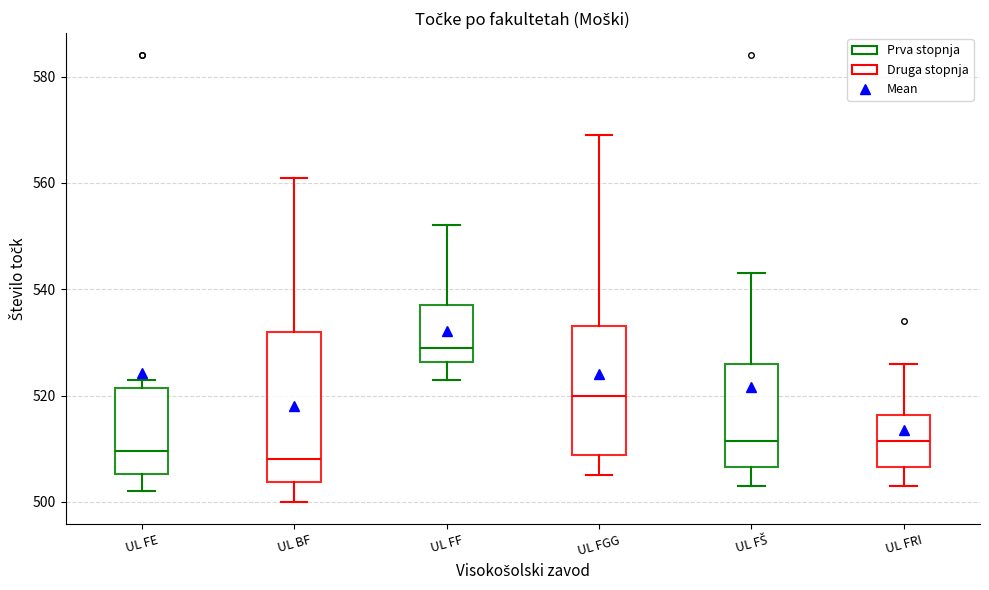

Which box is the tallest, from its lower edge to its upper edge?

UL BF